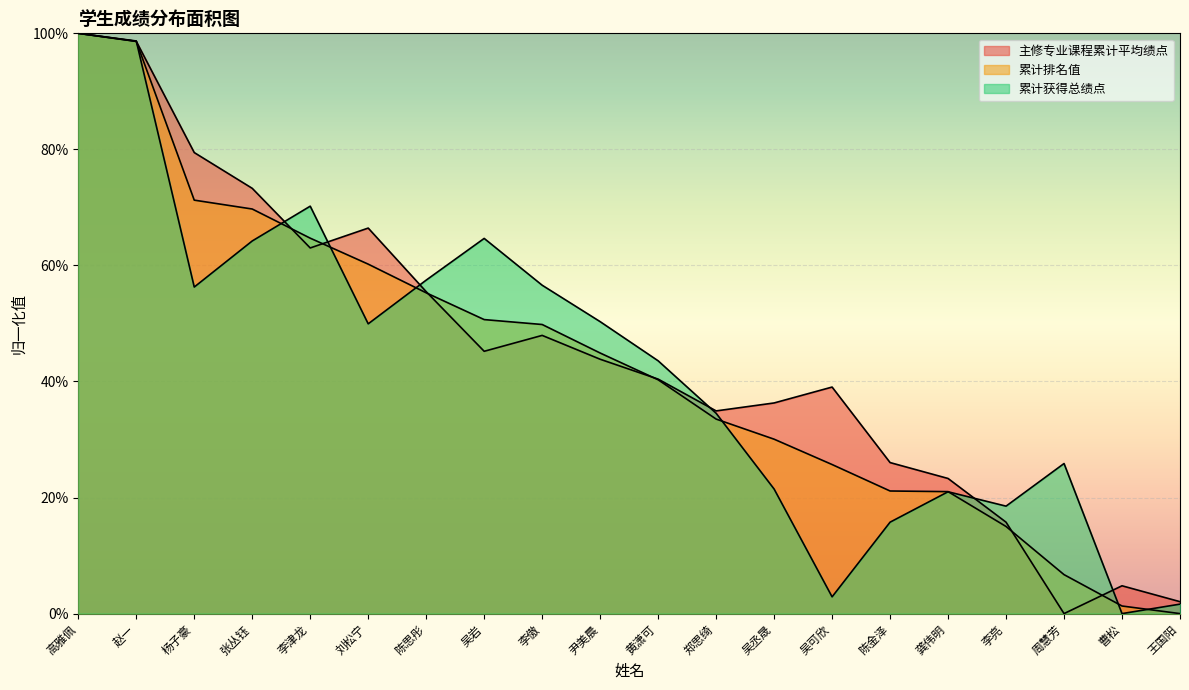

What is the average value of the 累计排名值 series?

0.4